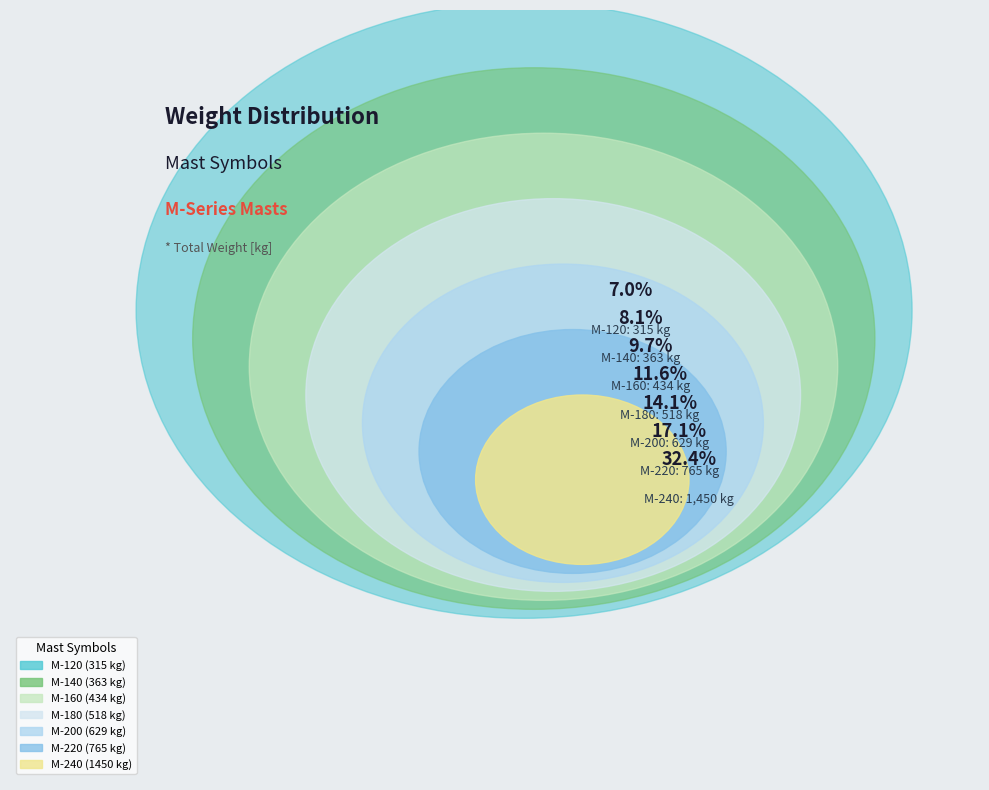

Between M-160 and M-140, which is larger?

M-160